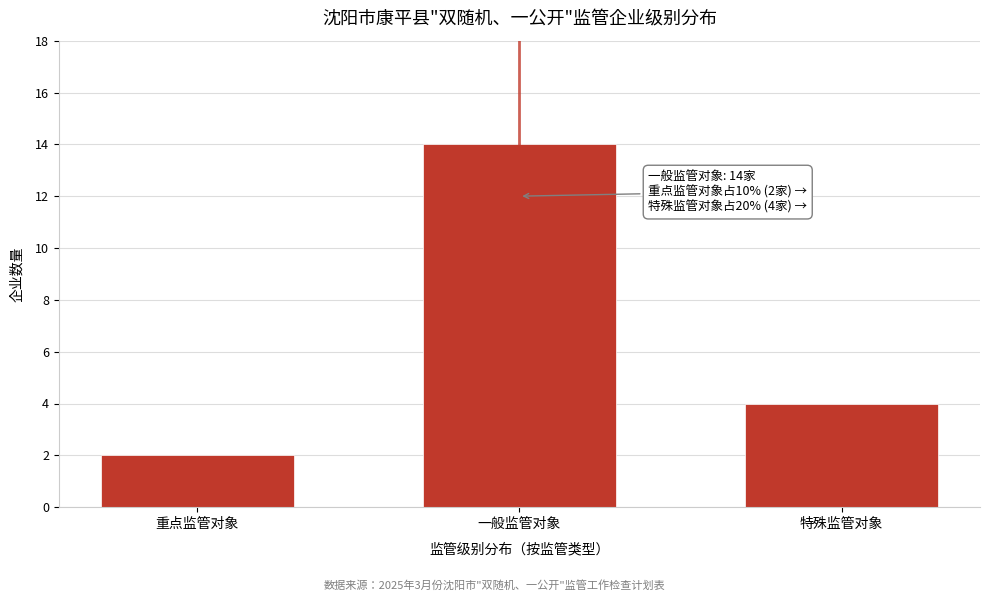

Reading left to right, transcribe all the data shown in this chart.

重点监管对象=2	一般监管对象=14	特殊监管对象=4